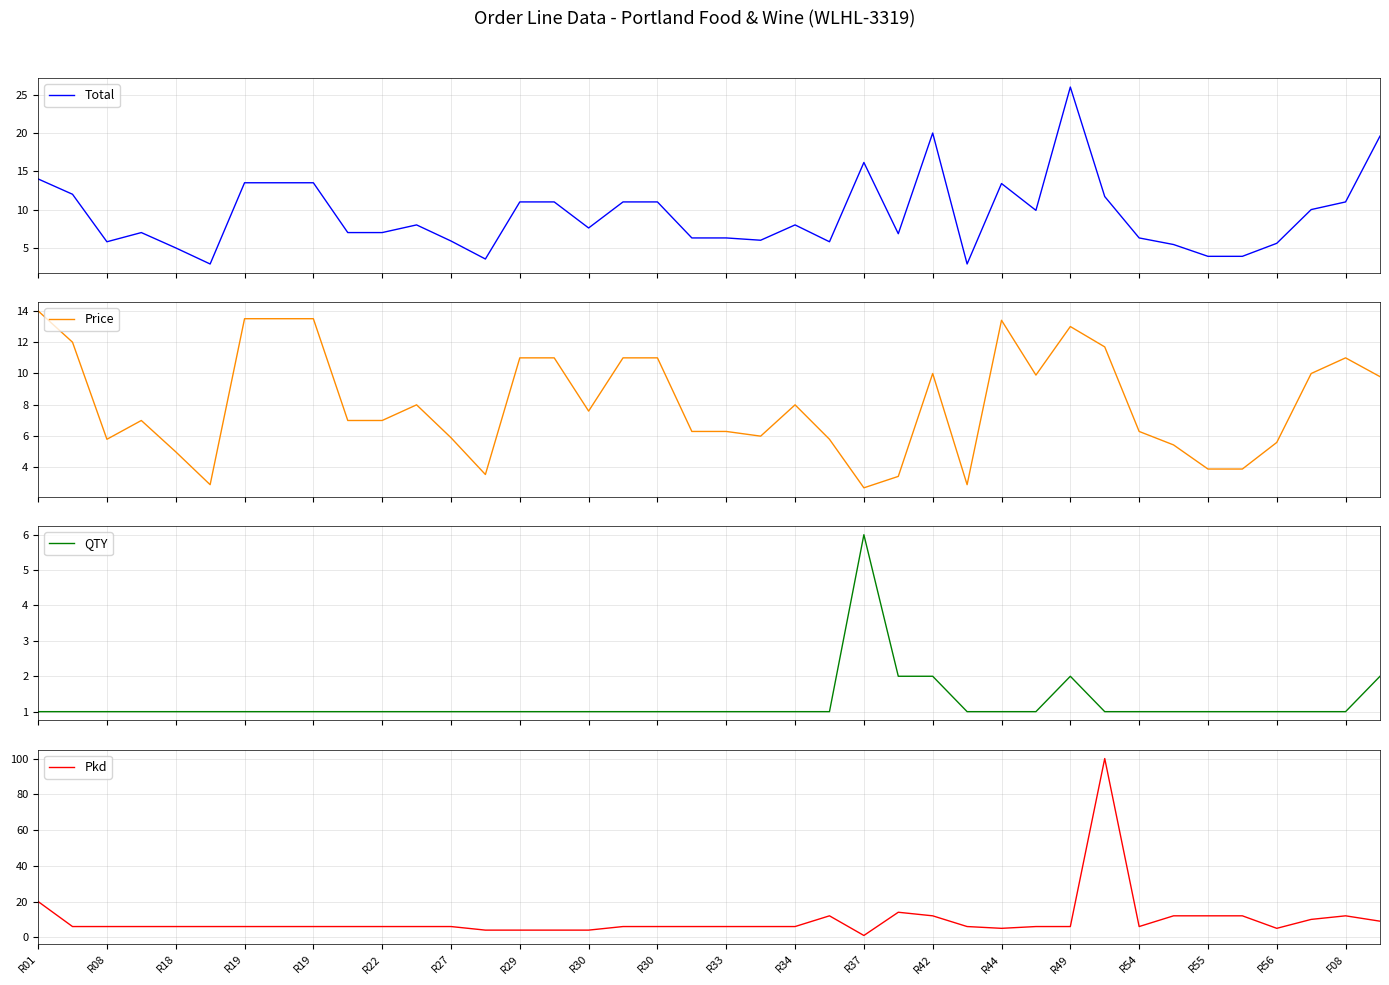

How many data points in Price are above 7?

20